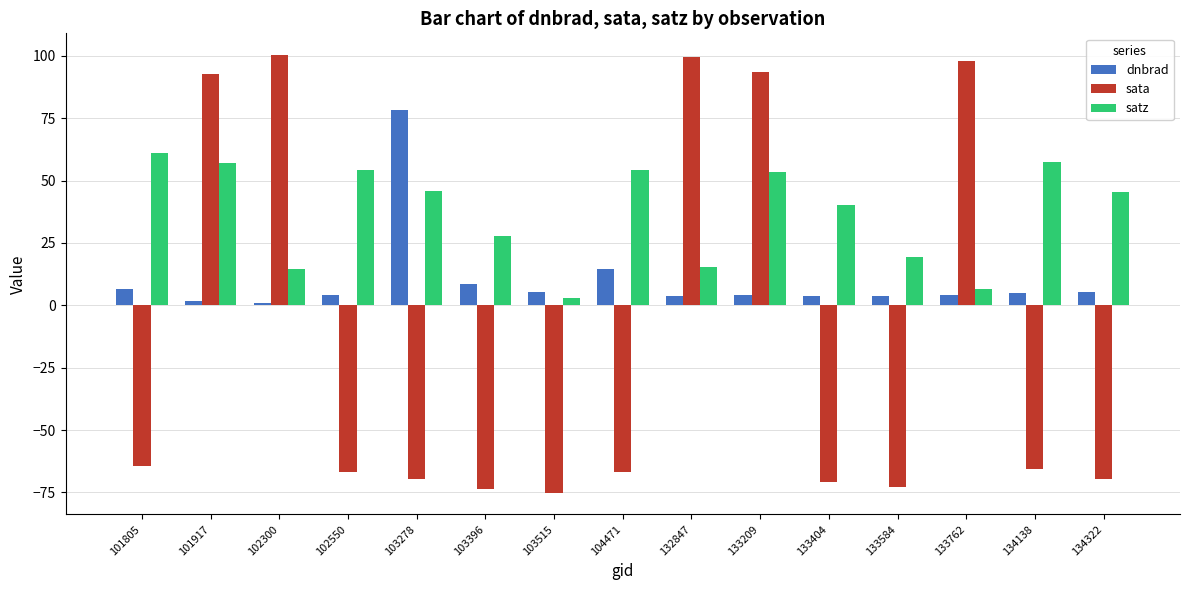

At which label is satz closest to 32?

103396